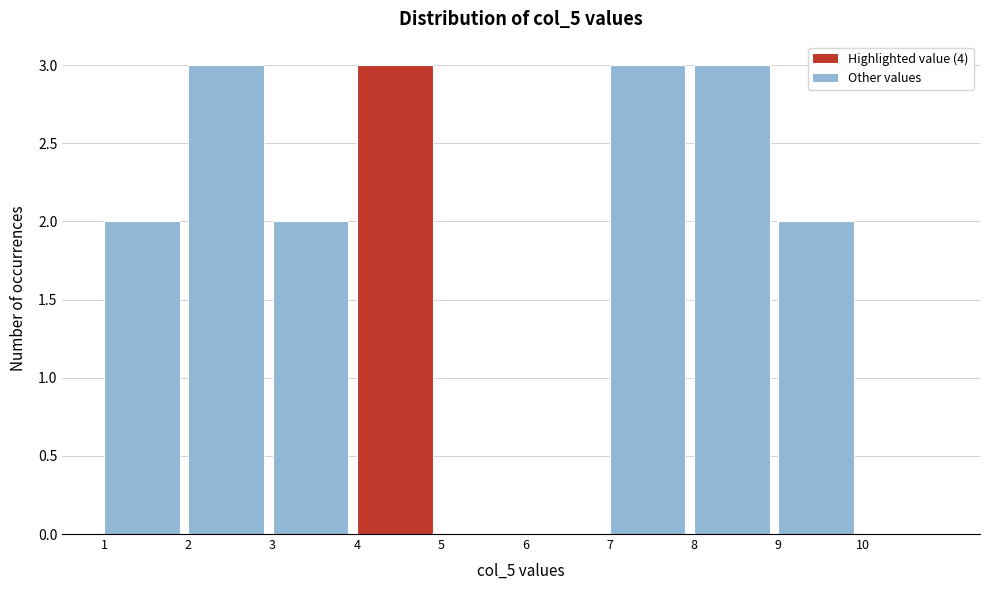

Reading left to right, list every bar in this chart as the range it spans on the x-axis followed by its height. The values are not printed on the chart, so give them approximately, as read against the axis.

1 to 2: 2
2 to 3: 3
3 to 4: 2
4 to 5: 3
5 to 6: 0
6 to 7: 0
7 to 8: 3
8 to 9: 3
9 to 10: 2
10 to 11: 0